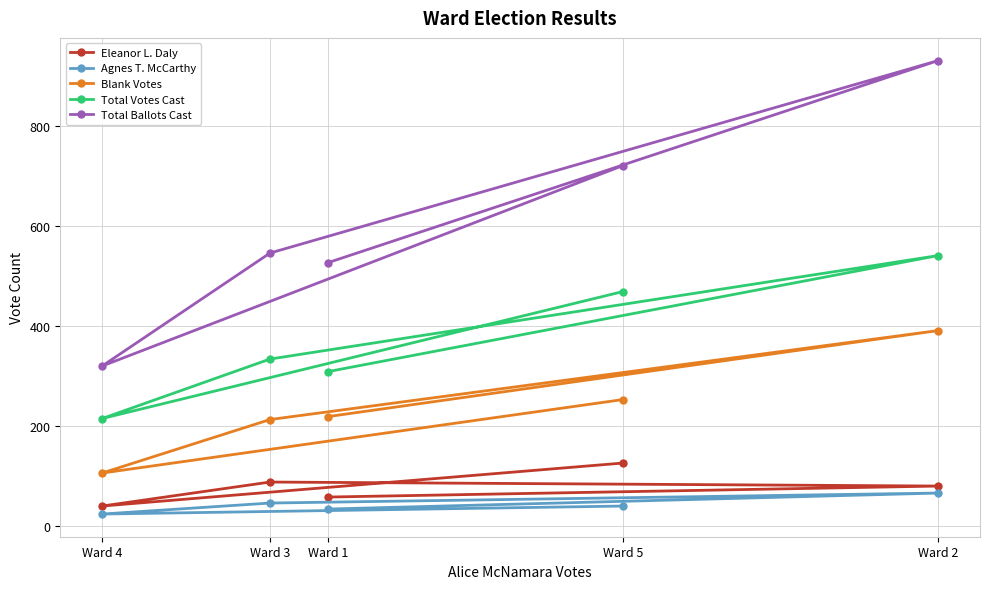

Rank the series by their maximum value, from highest to lowest.

Total Ballots Cast, Total Votes Cast, Blank Votes, Eleanor L. Daly, Agnes T. McCarthy